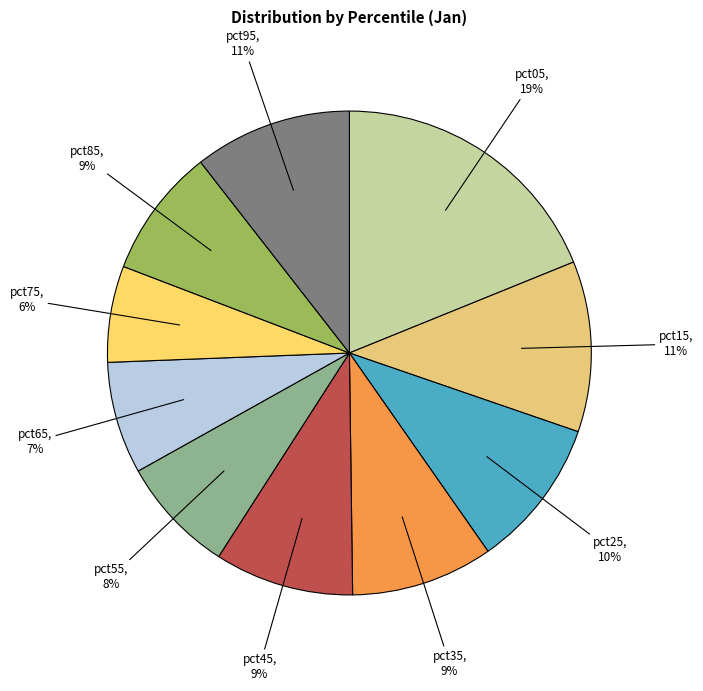

Which slice is the largest?

pct05